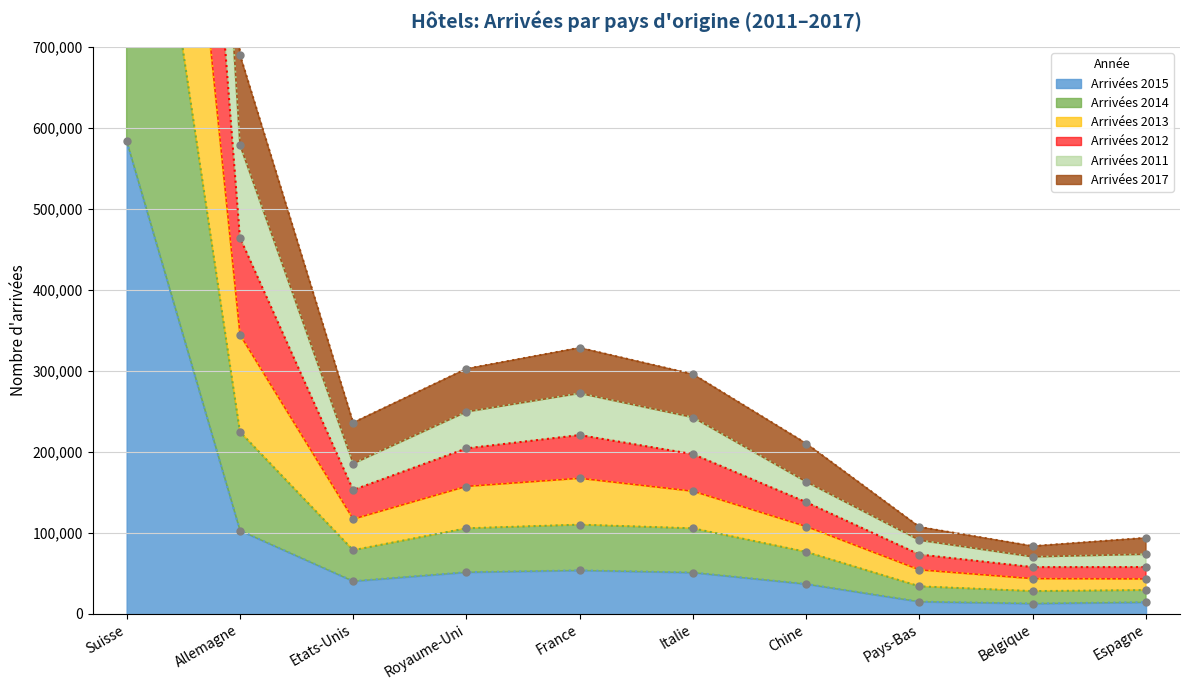

How many lines are shown in the chart?

6